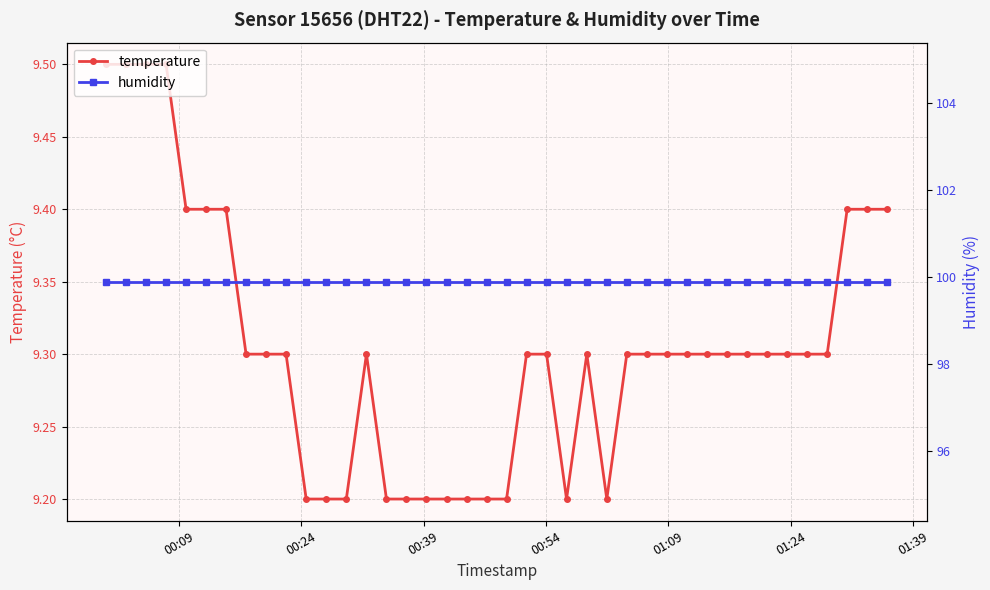

Is this an area chart (filled region under the line)?

No